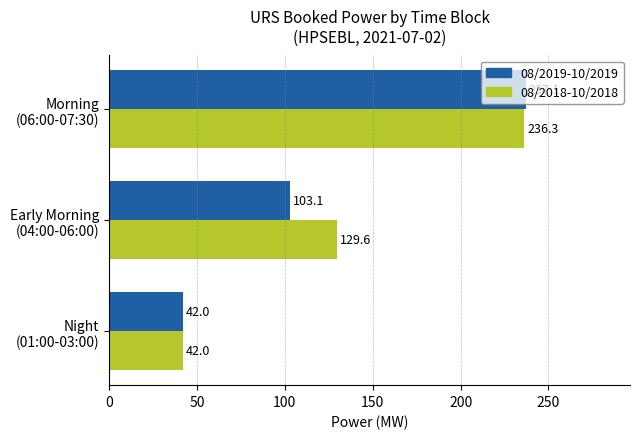

At which category does the chart reach its minimum across all series?

Night
(01:00-03:00)